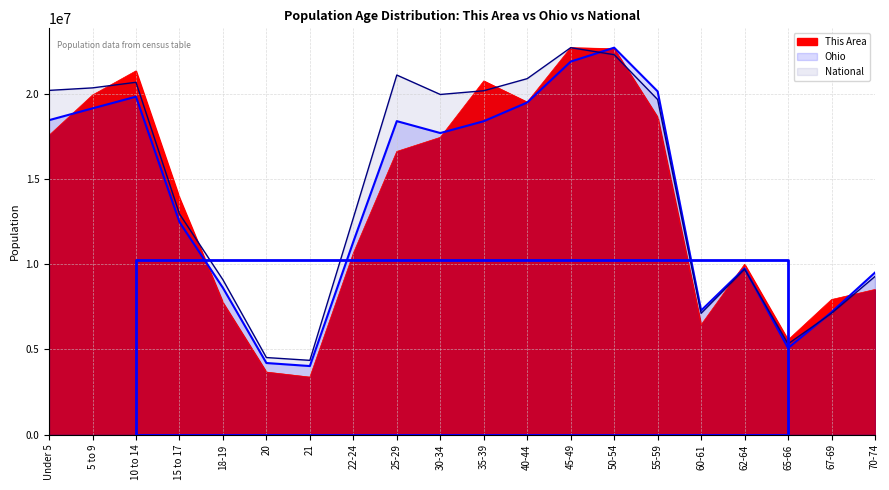

Where do This Area and National first cross each other?

5 to 9 and 10 to 14